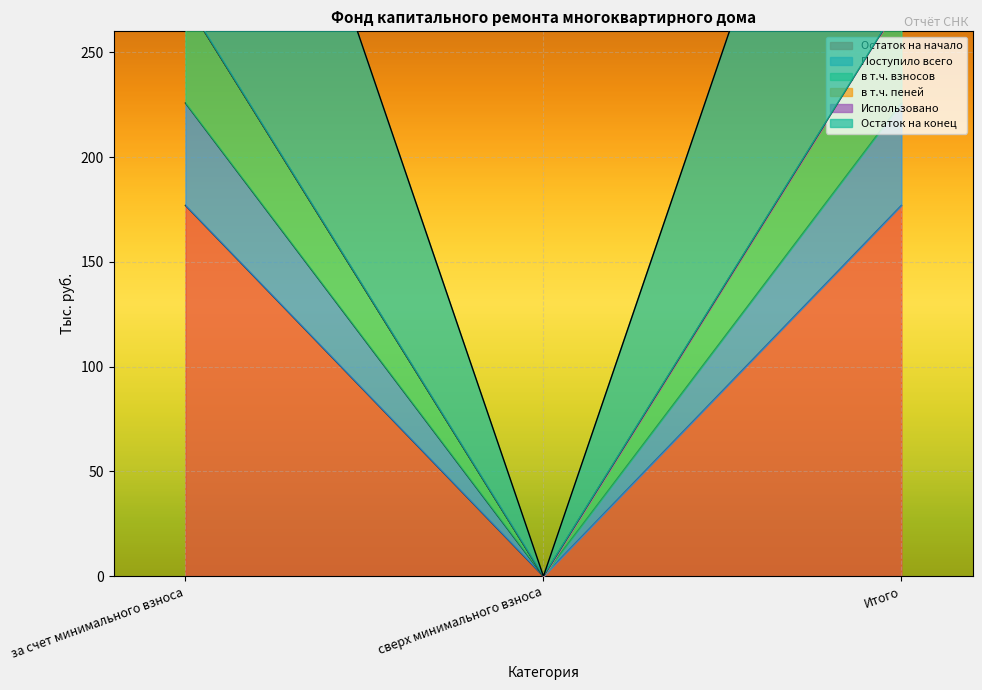

Read the Поступило всего value at Итого.

177.0